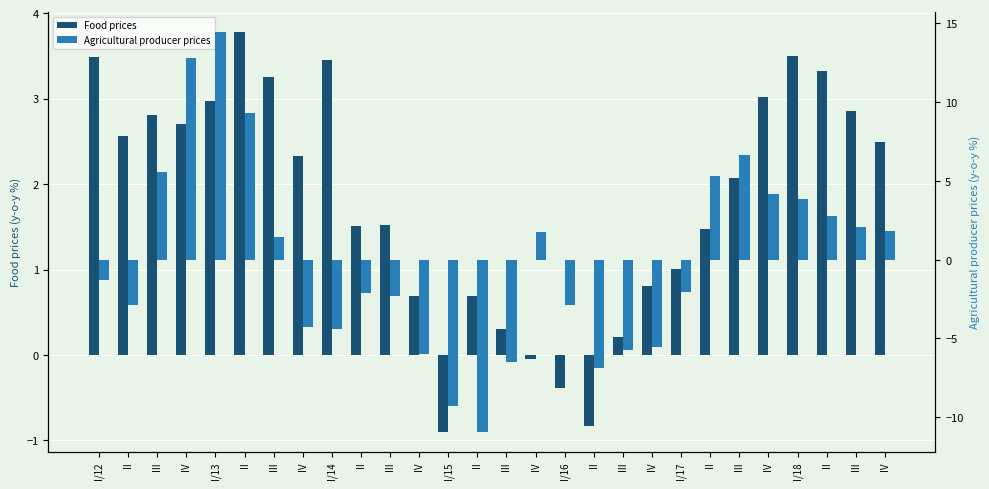

Which series has the largest total across all categories?

Food prices